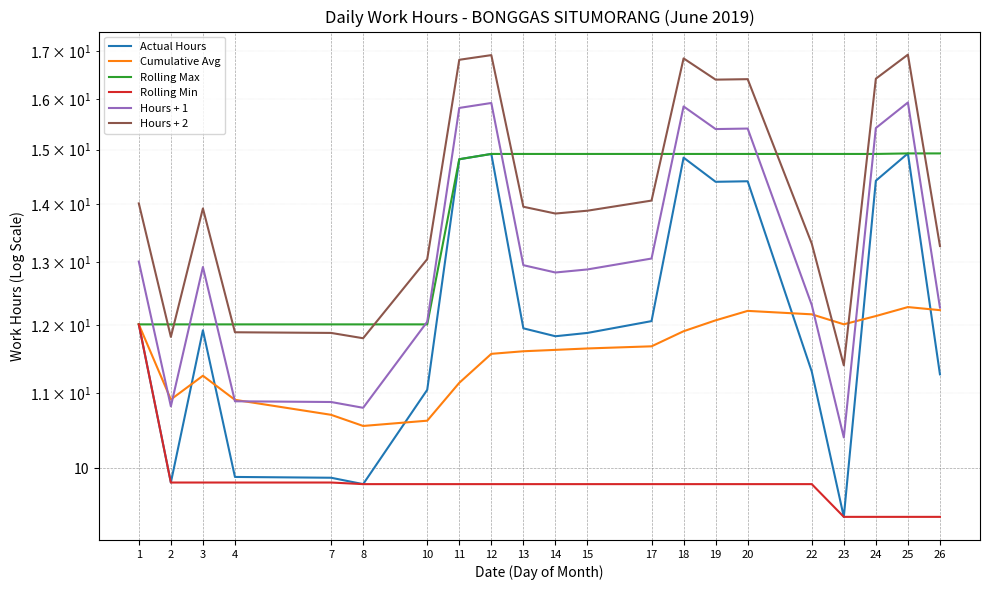

How many lines are shown in the chart?

6